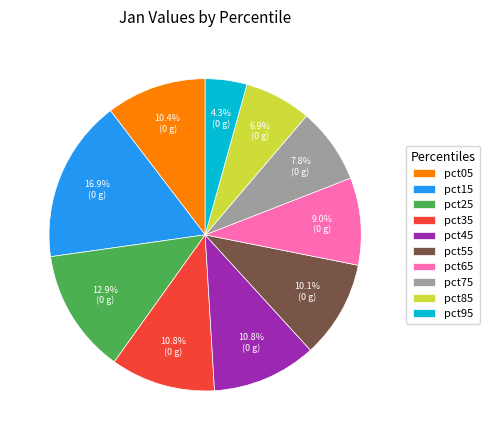

What portion of the pie excludes pct65?

91.0%